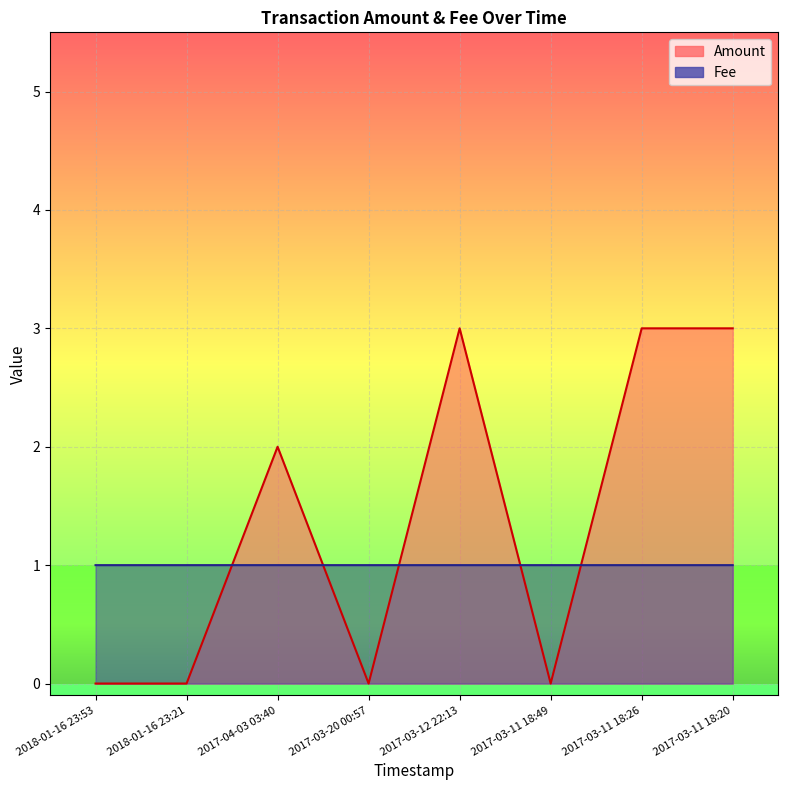

What is the difference between the highest and lowest values at 2018-01-16 23:53?

1.0